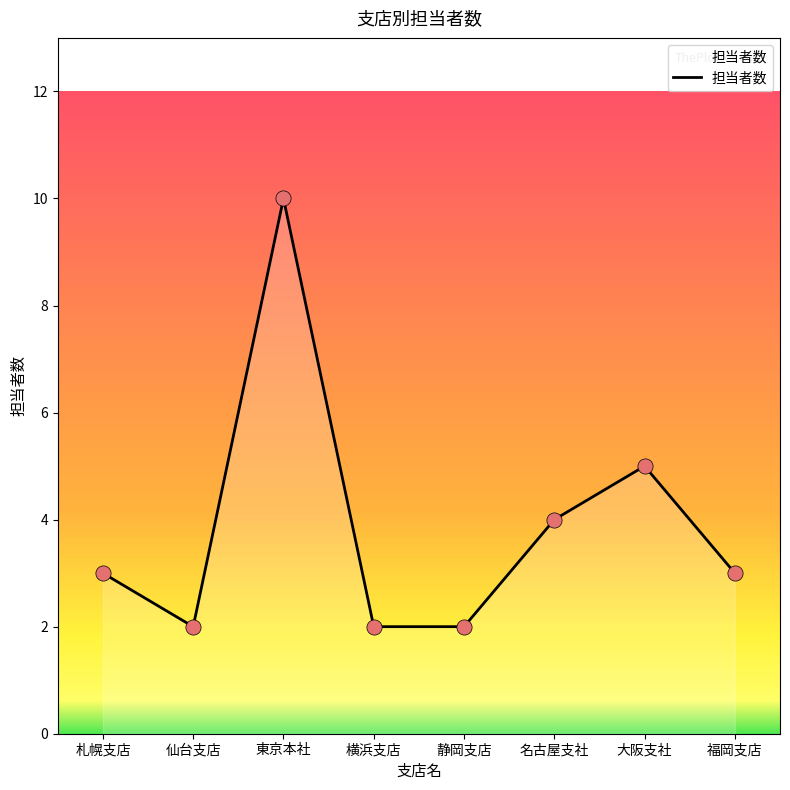

What is the ratio of the value at 静岡支店 to the value at 福岡支店?

0.7